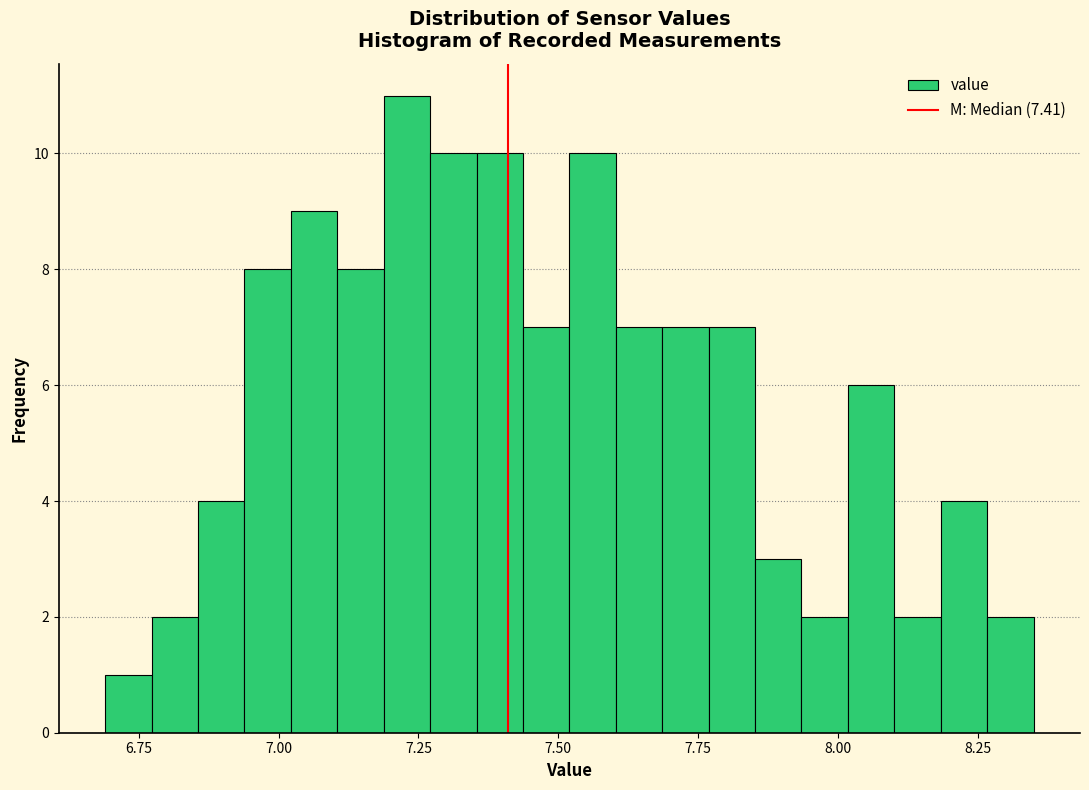

Around what value on the x-axis is the tallest bar? Give the approximate position of its centre, as read against the axis.

7.25